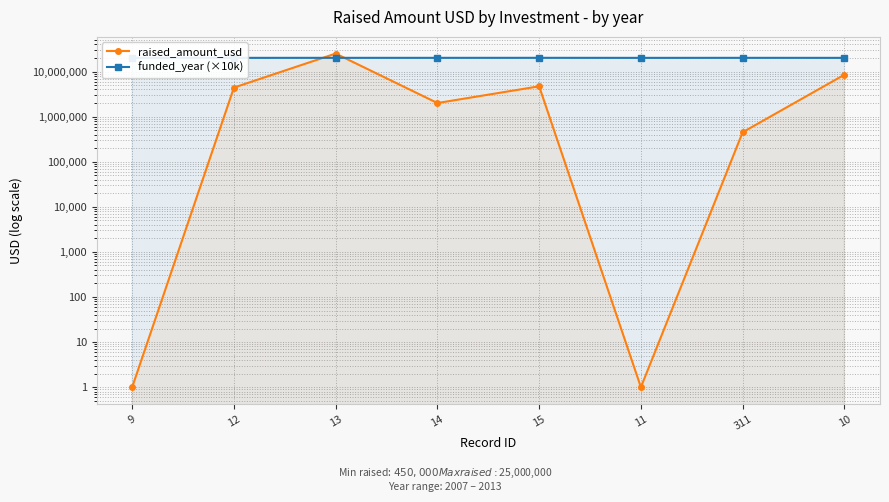

Between 9 and 14, which series saw the biggest shift?

raised_amount_usd